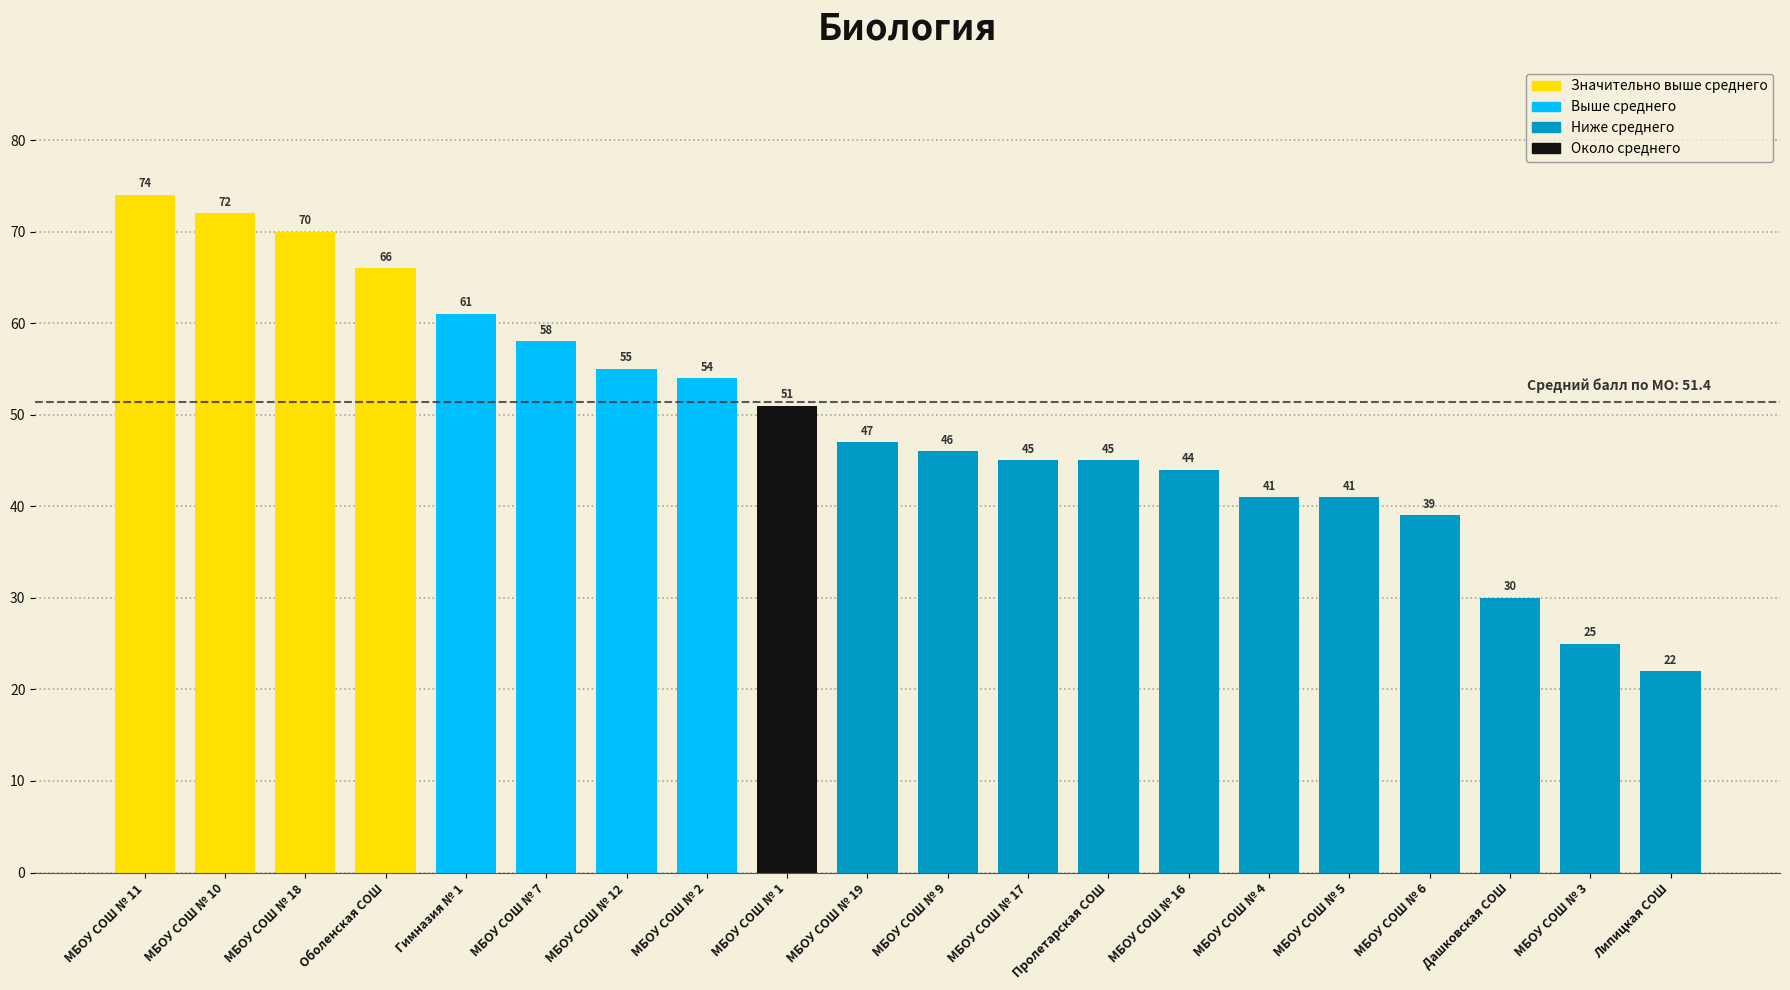

What is the change in value from МБОУ СОШ № 10 to МБОУ СОШ № 9?

-26